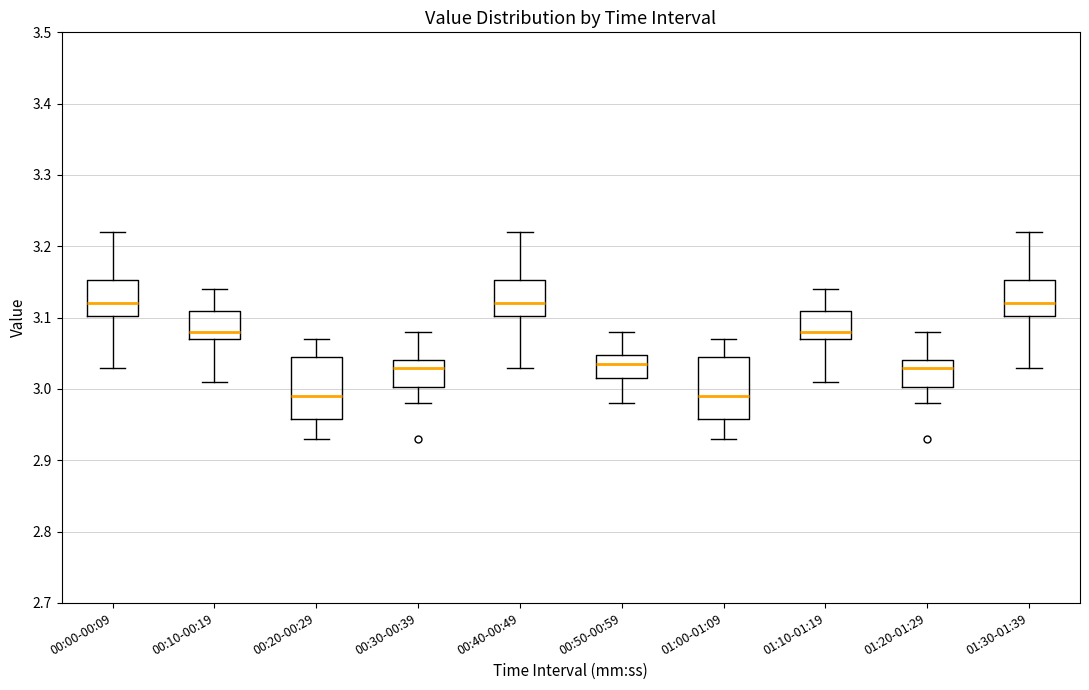

Where does the lower whisker of the box for 00:30-00:39 end on the y-axis? The values are not printed on the chart, so give them approximately, as read against the axis.

2.98